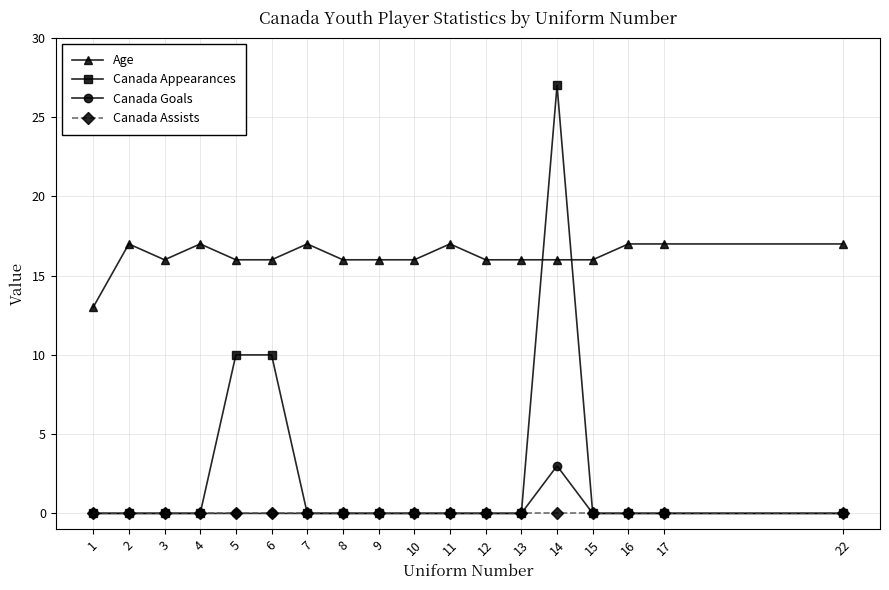

Reading left to right, extract all data points from this chart.

Age: 13	17	16	17	16	16	17	16	16	16	17	16	16	16	16	17	17	17
Canada Appearances: 0	0	0	0	10	10	0	0	0	0	0	0	0	27	0	0	0	0
Canada Goals: 0	0	0	0	0	0	0	0	0	0	0	0	0	3	0	0	0	0
Canada Assists: 0	0	0	0	0	0	0	0	0	0	0	0	0	0	0	0	0	0